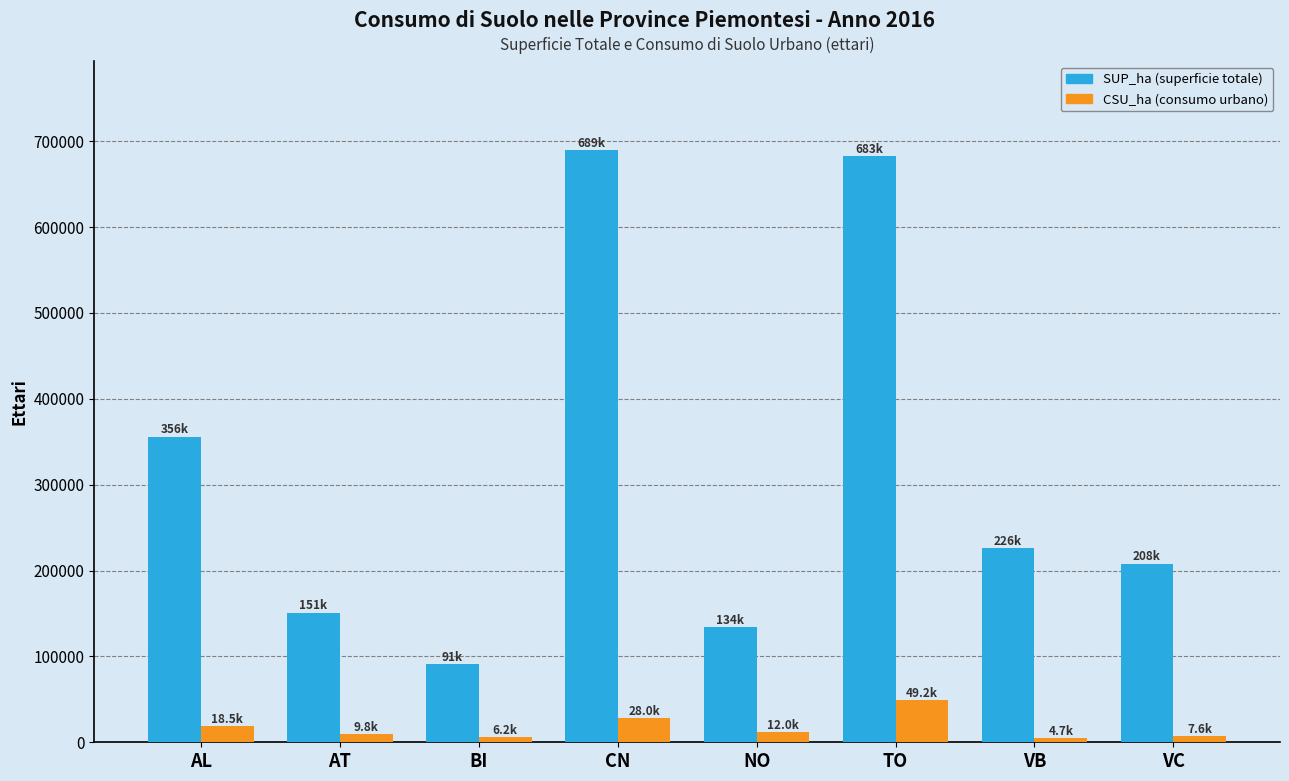

Between AT and VC, which series saw the biggest shift?

SUP_ha (superficie totale)